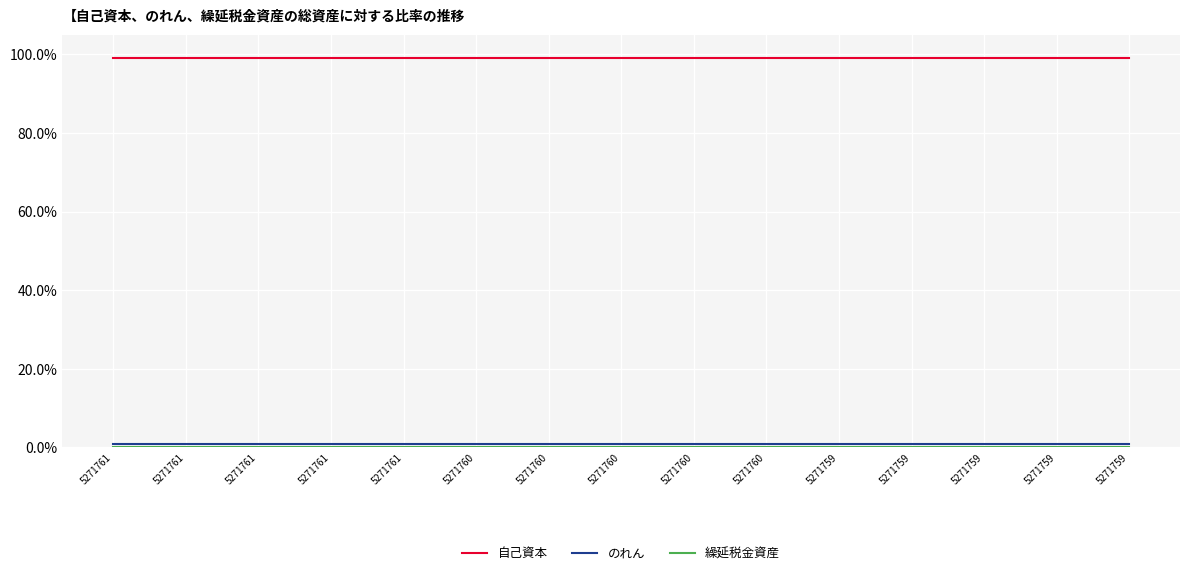

True or false: 自己資本 has a value of 1.0 at 5271759.

True